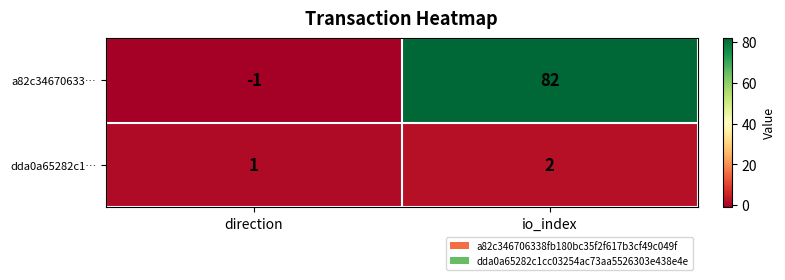

List the series in order of their overall mean, lowest first.

dda0a65282c1…, a82c34670633…